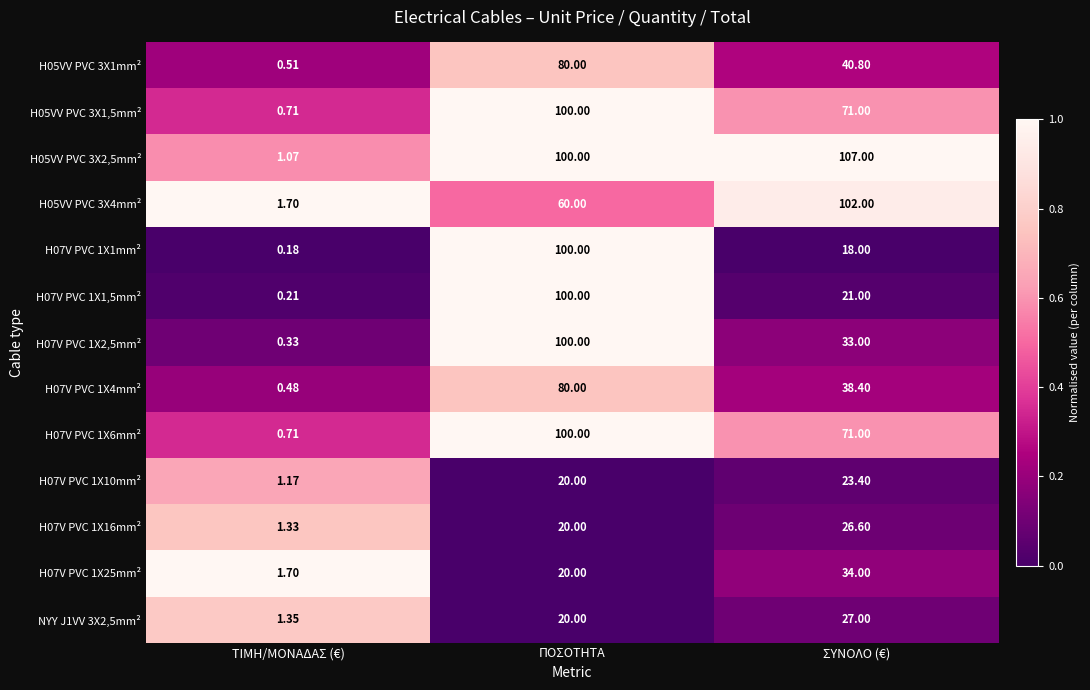

Which series has the largest total across all categories?

H05VV PVC 3X2,5mm²